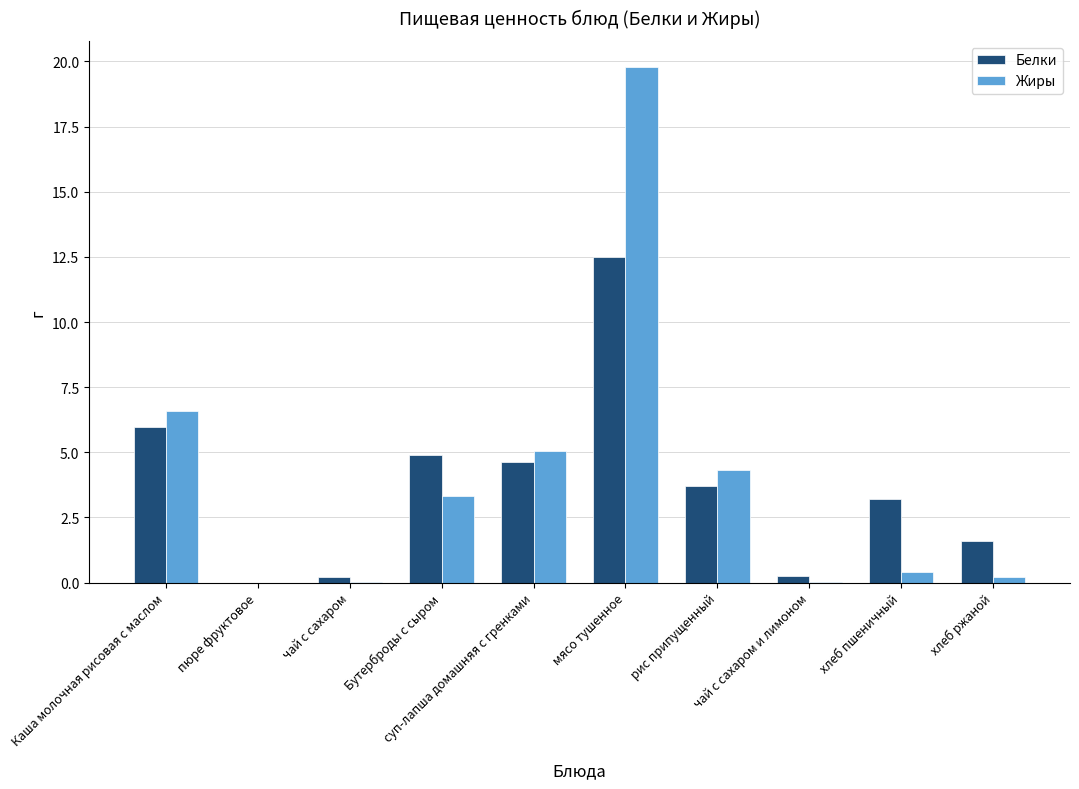

What is the total value across all series at чай с сахаром и лимоном?

0.3